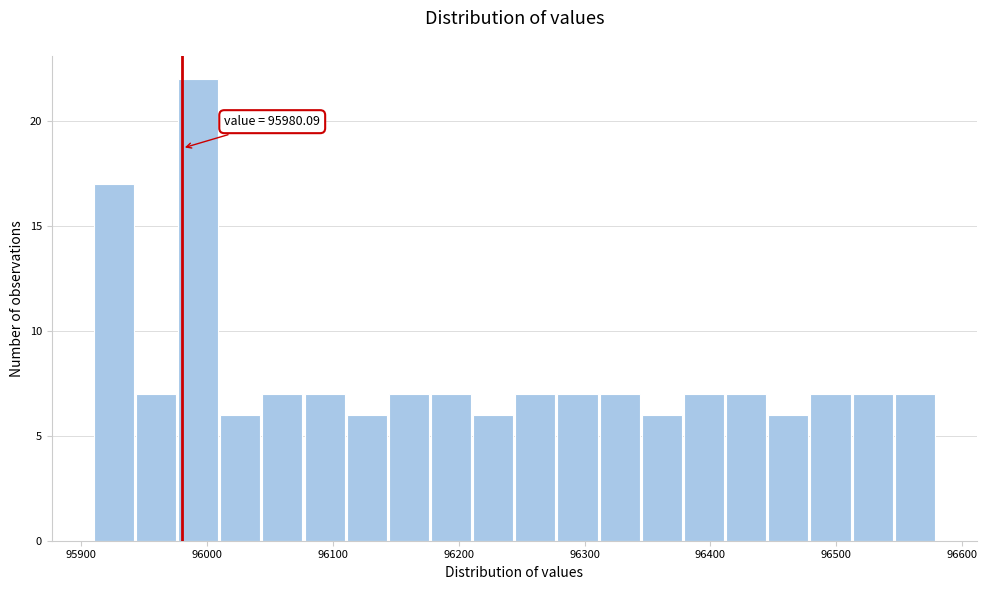

Around what value on the x-axis is the tallest bar? Give the approximate position of its centre, as read against the axis.

95990